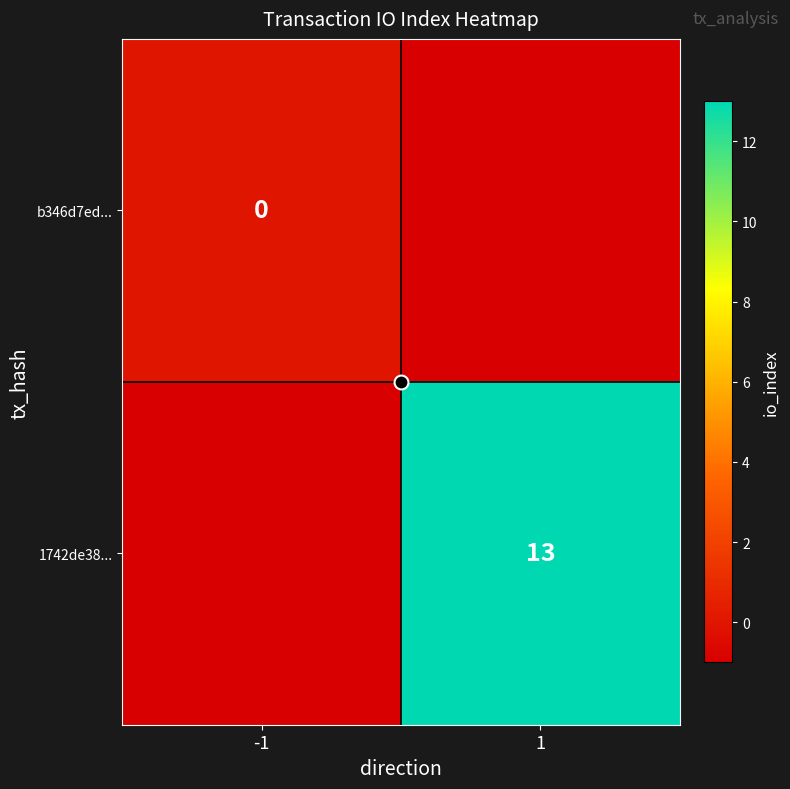

What is the average value of the 1742de38... series?

6